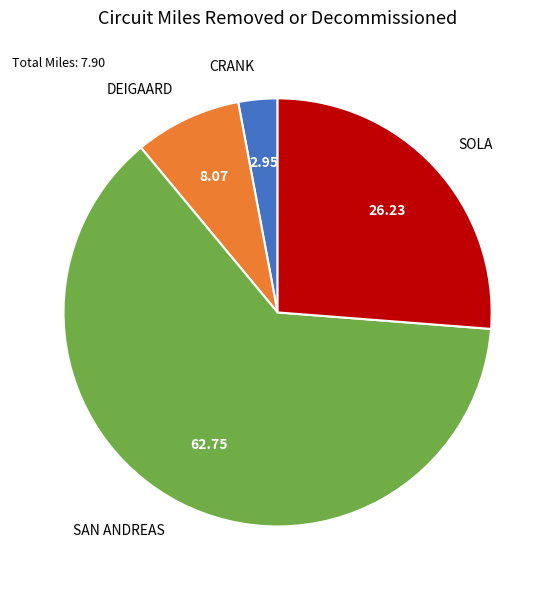

How many slices are in this pie chart?

4